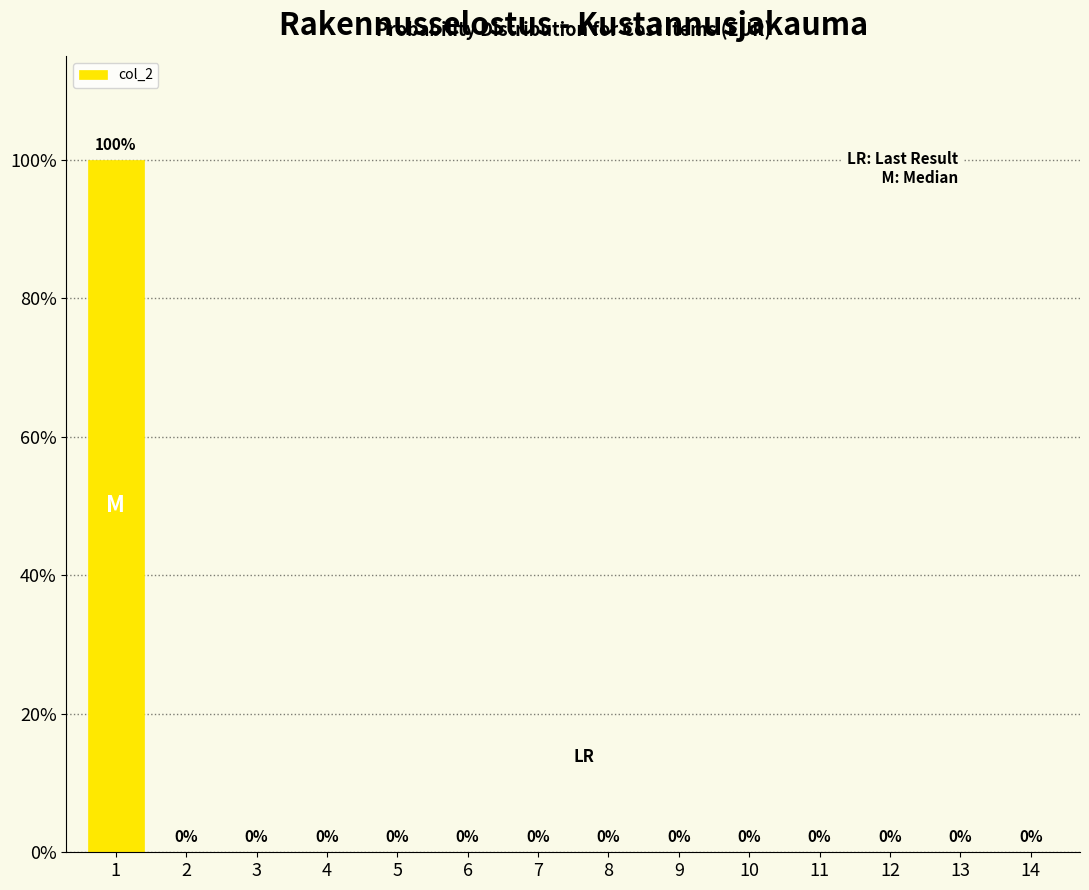

Reading left to right, what are all the values shown in this chart?

1=100	2=0	3=0	4=0	5=0	6=0	7=0	8=0	9=0	10=0	11=0	12=0	13=0	14=0